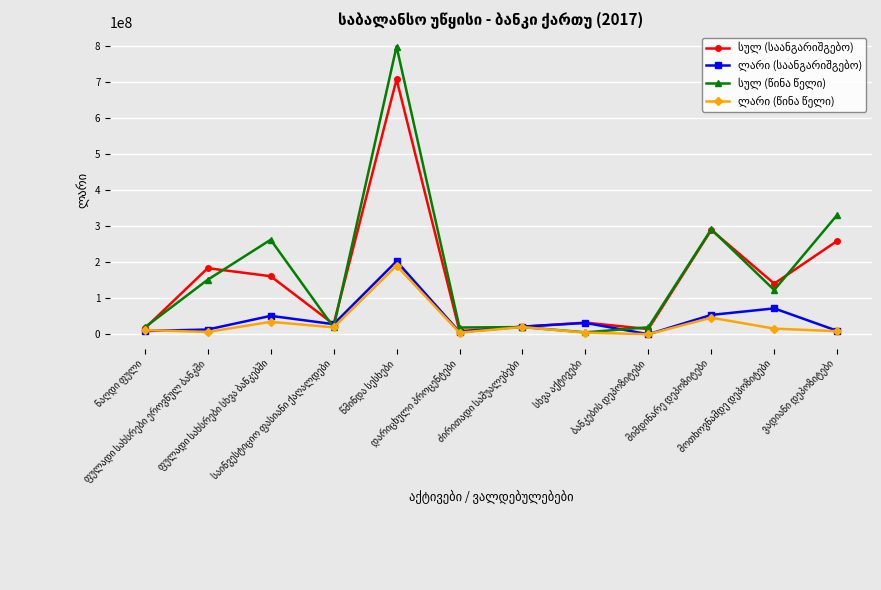

After their last crossing, which series has the higher values: სულ (წინა წელი) or ლარი (საანგარიშგებო)?

სულ (წინა წელი)